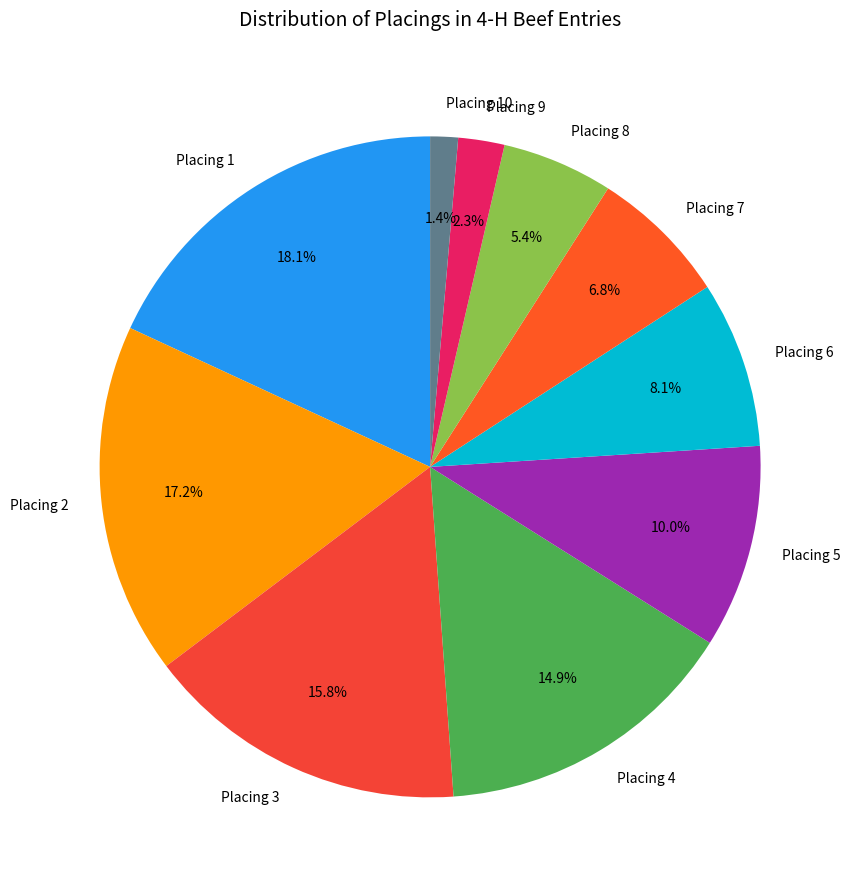

Rank the categories by value from lowest to highest.

Placing 10, Placing 9, Placing 8, Placing 7, Placing 6, Placing 5, Placing 4, Placing 3, Placing 2, Placing 1